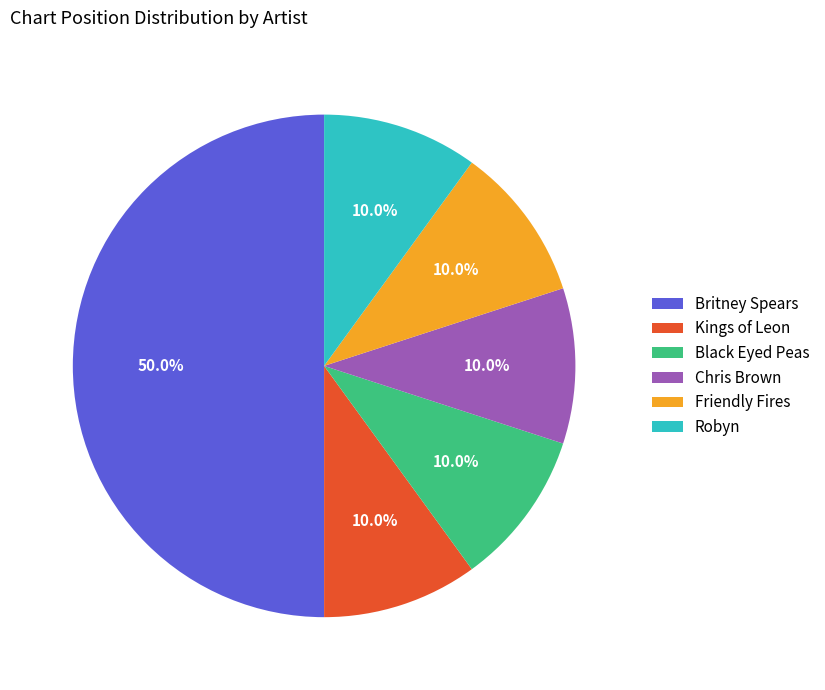

What is the ratio of the value at Robyn to the value at Kings of Leon?

1.0